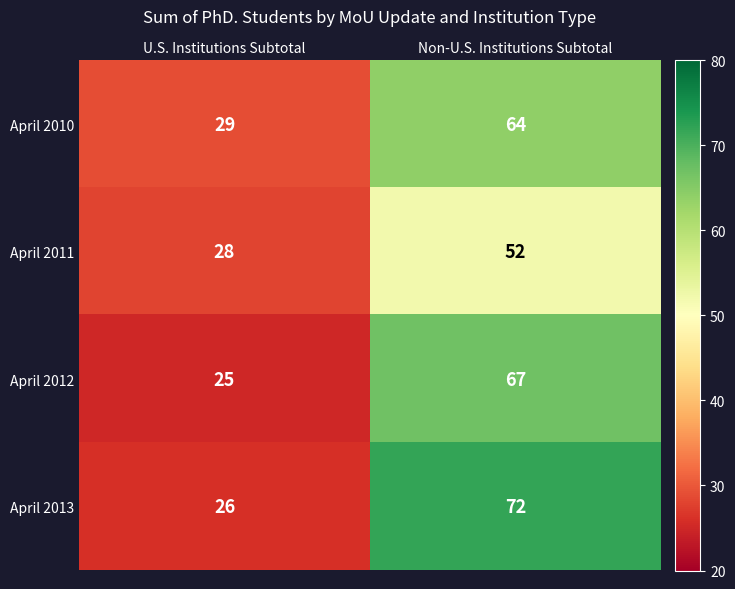

Reading left to right, list all the values displayed in this chart.

April 2010: U.S. Institutions Subtotal=29	Non-U.S. Institutions Subtotal=64
April 2011: U.S. Institutions Subtotal=28	Non-U.S. Institutions Subtotal=52
April 2012: U.S. Institutions Subtotal=25	Non-U.S. Institutions Subtotal=67
April 2013: U.S. Institutions Subtotal=26	Non-U.S. Institutions Subtotal=72